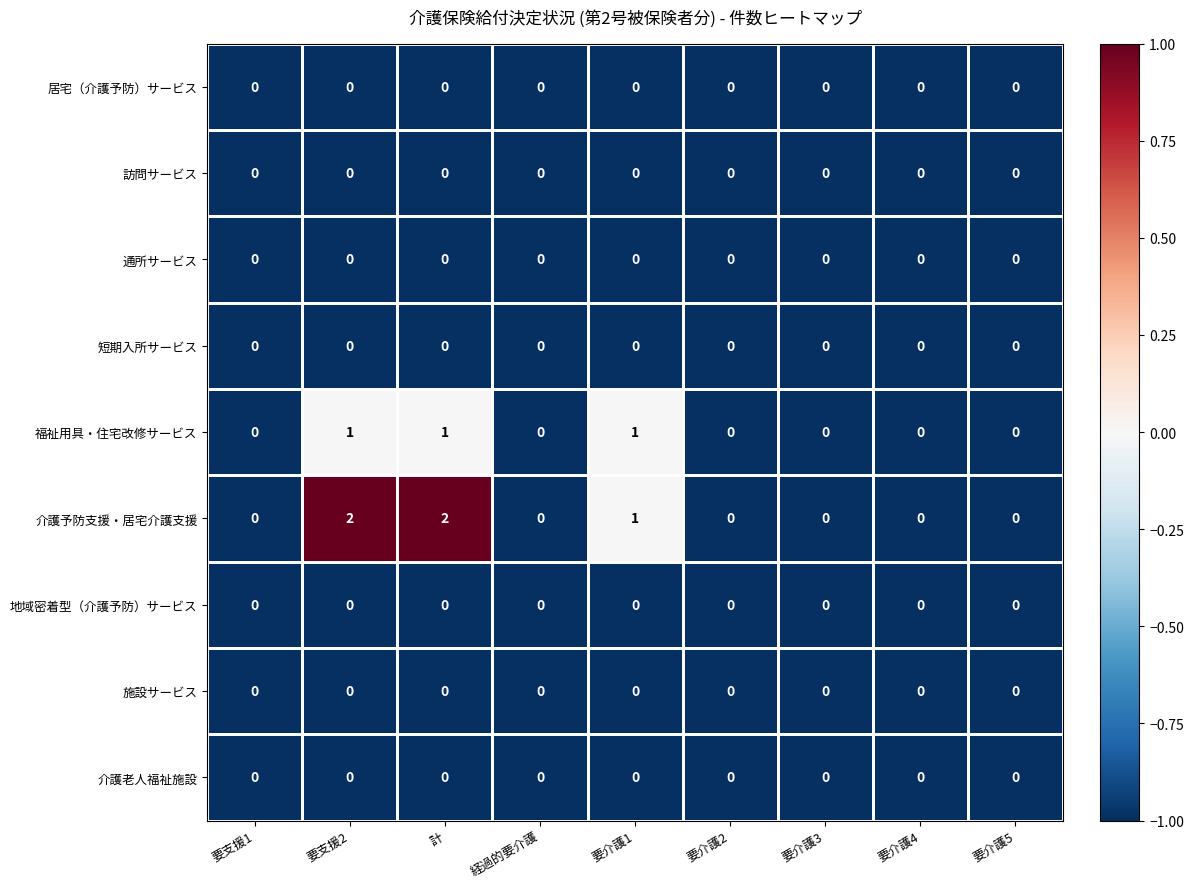

The value of 居宅（介護予防）サービス at 要介護5 is 0. True or false?

True